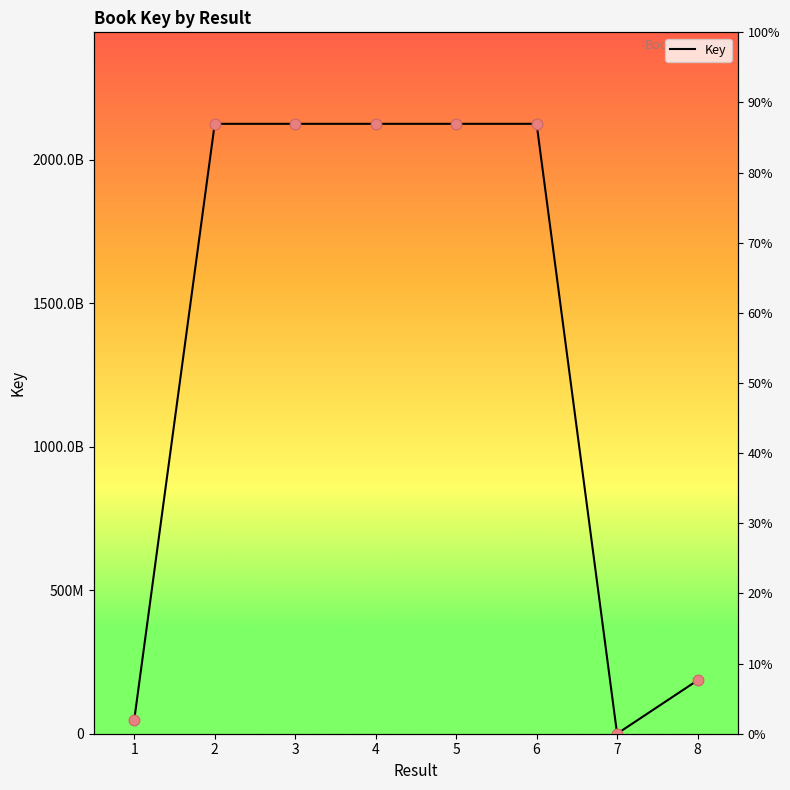

What is the change in value from 5 to 7?

-2124651507